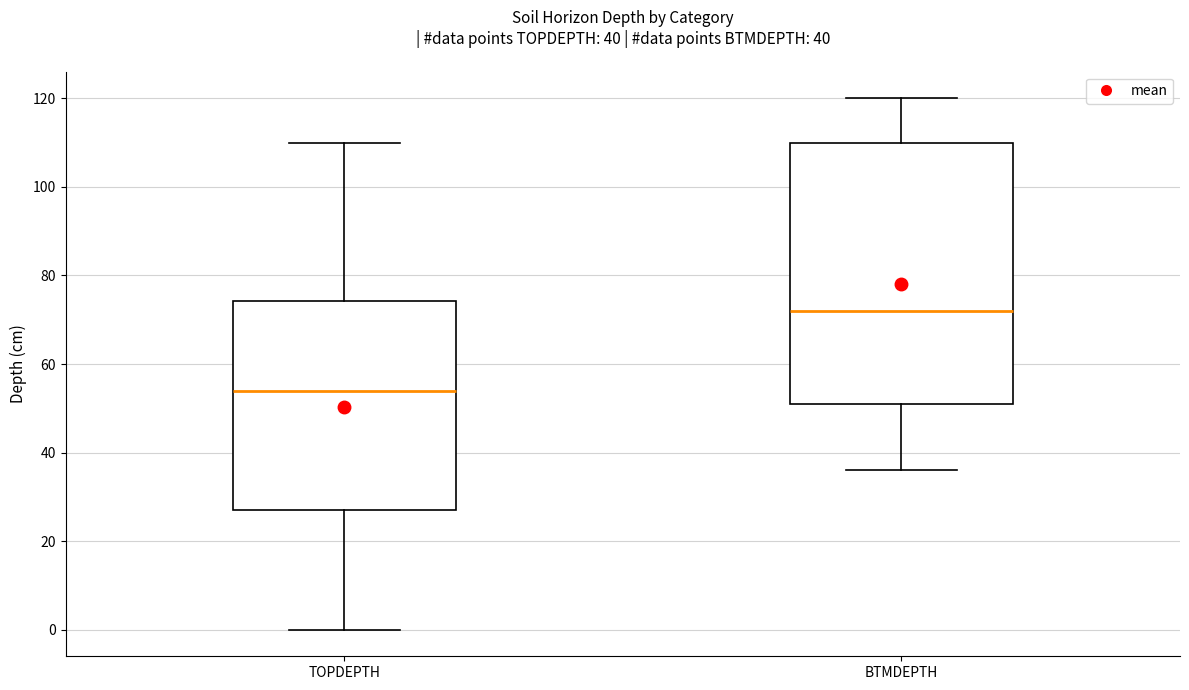

Which box's median line is the lowest?

TOPDEPTH